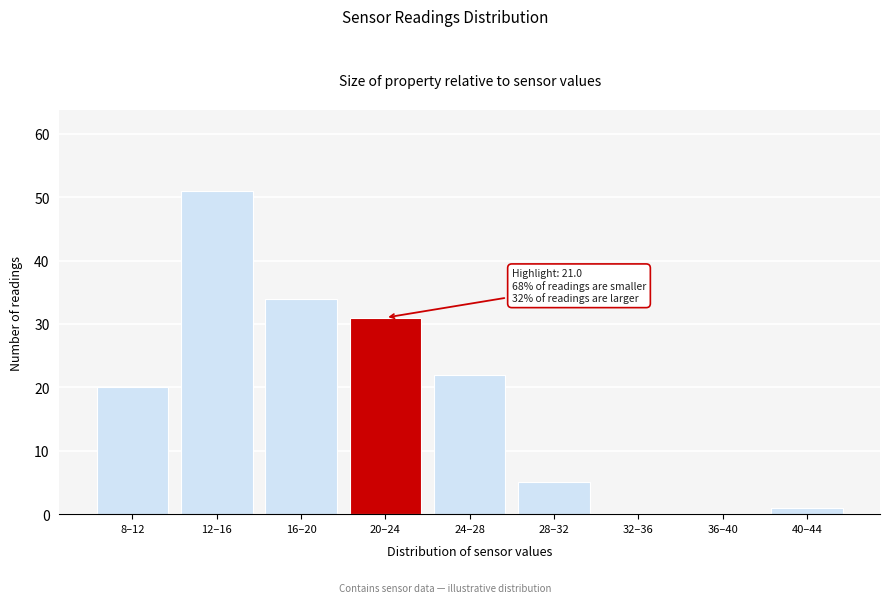

Reading left to right, what are all the values shown in this chart?

8–12=20	12–16=51	16–20=34	20–24=31	24–28=22	28–32=5	32–36=0	36–40=0	40–44=1